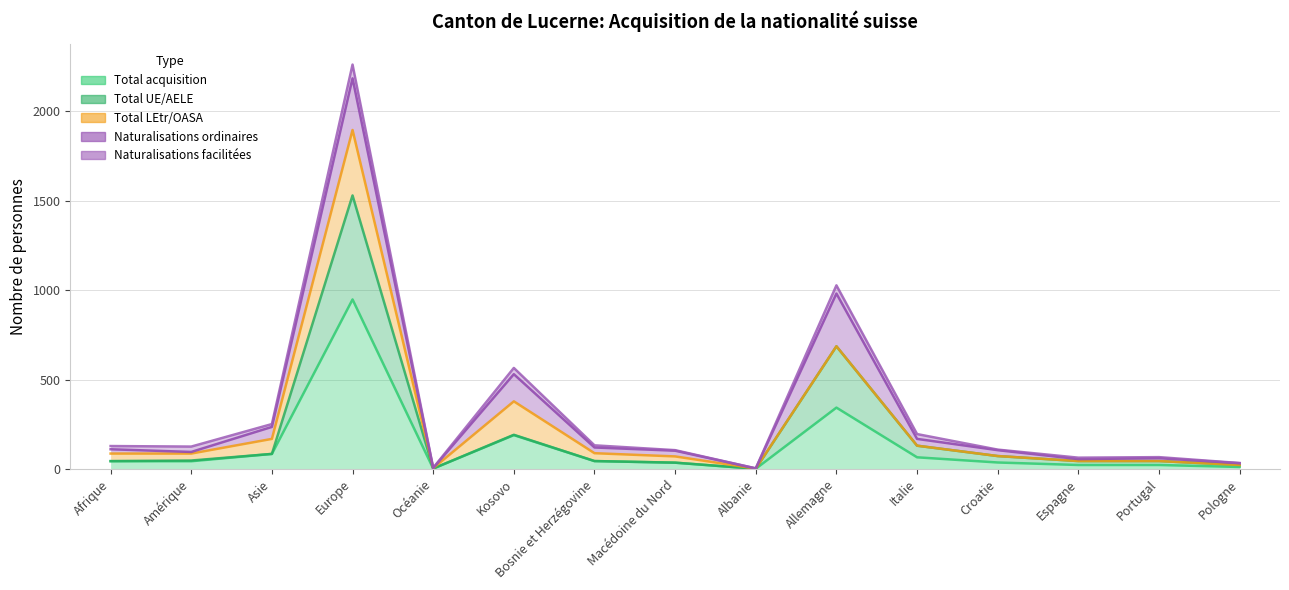

What is the label of the 5th point from the right?

Italie